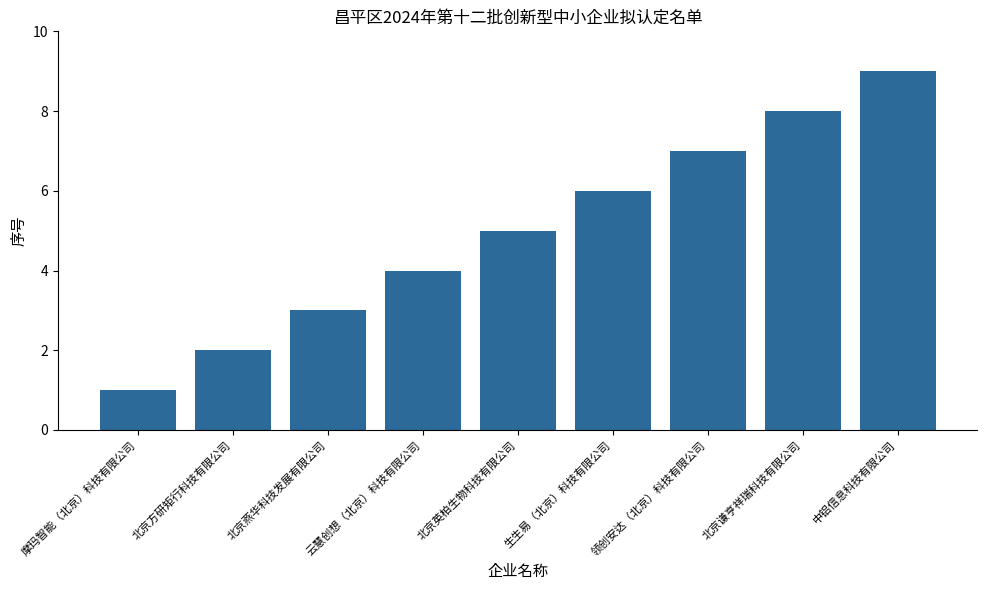

What is the label of the 7th bar from the right?

北京燕华科技发展有限公司